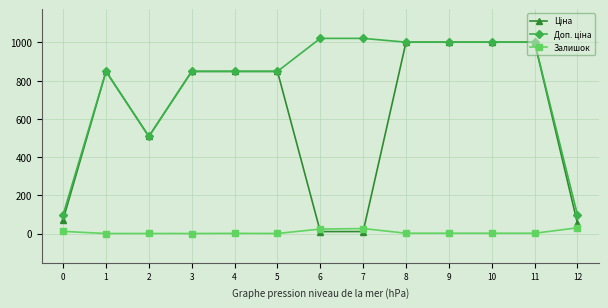

What is the maximum value shown in the chart?

1021.0